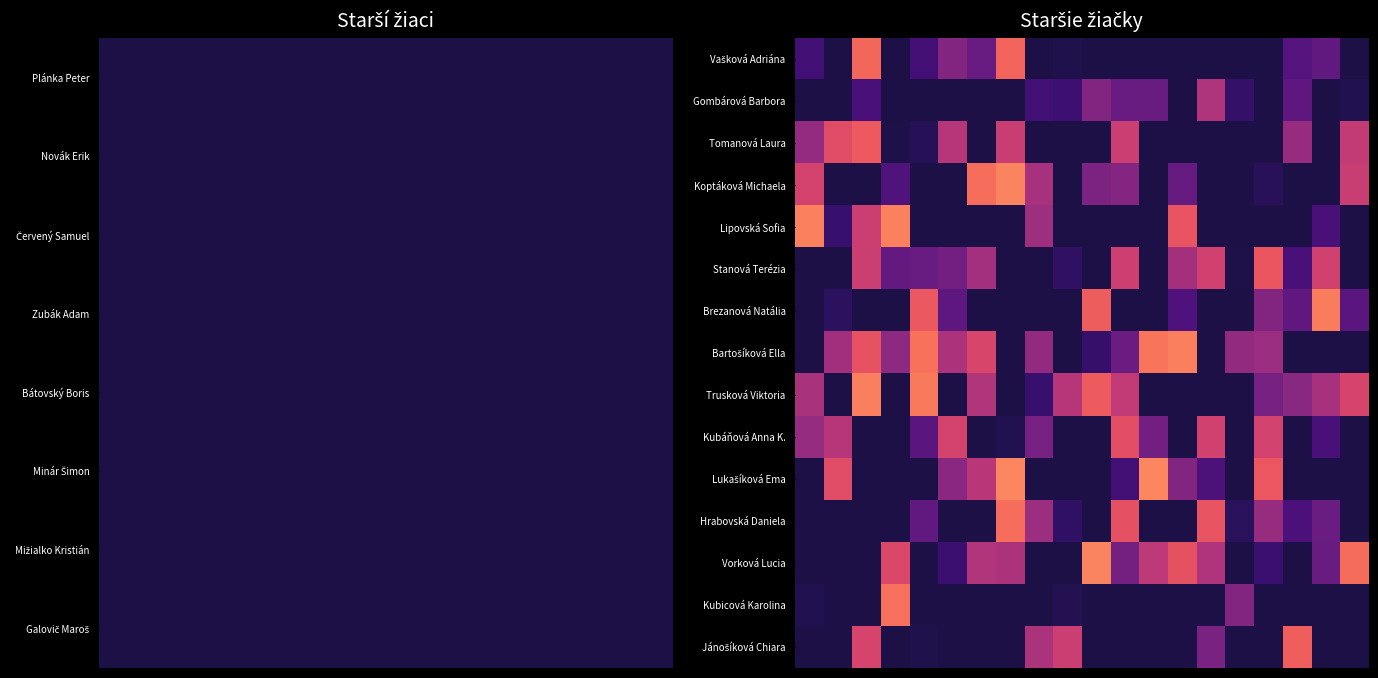

What is the difference between the maximum and minimum values in the Kubáňová Anna K. series?

2.0